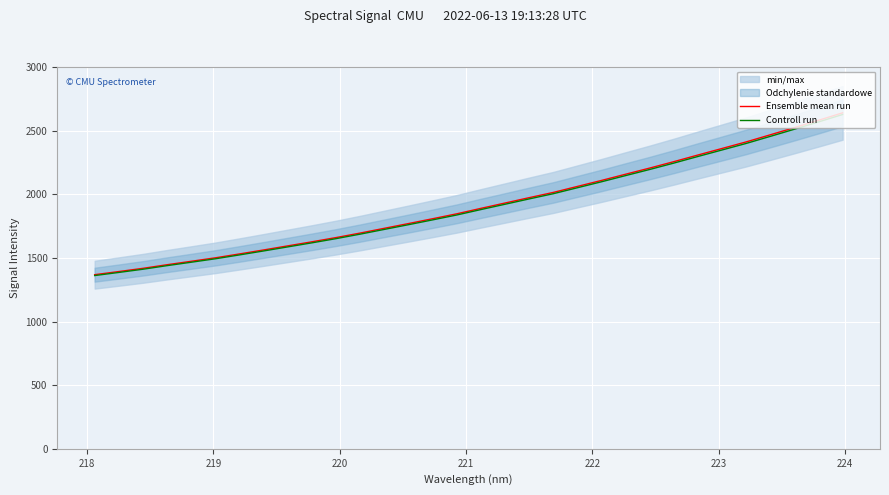

What is the highest value of the Controll run series?

2626.7